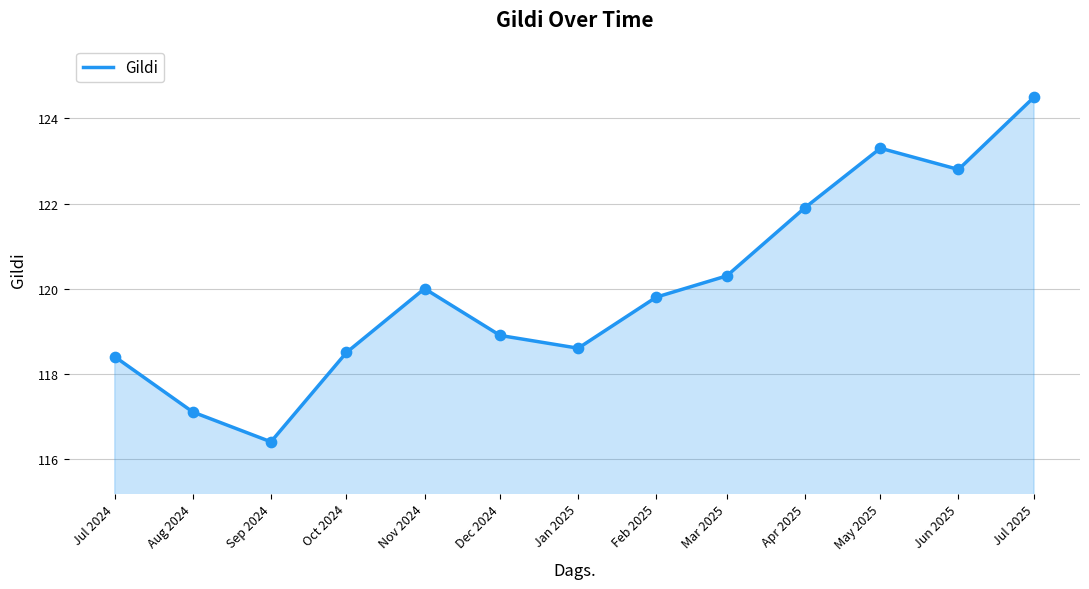

What is the change in value from Oct 2024 to Jul 2025?

+6.0